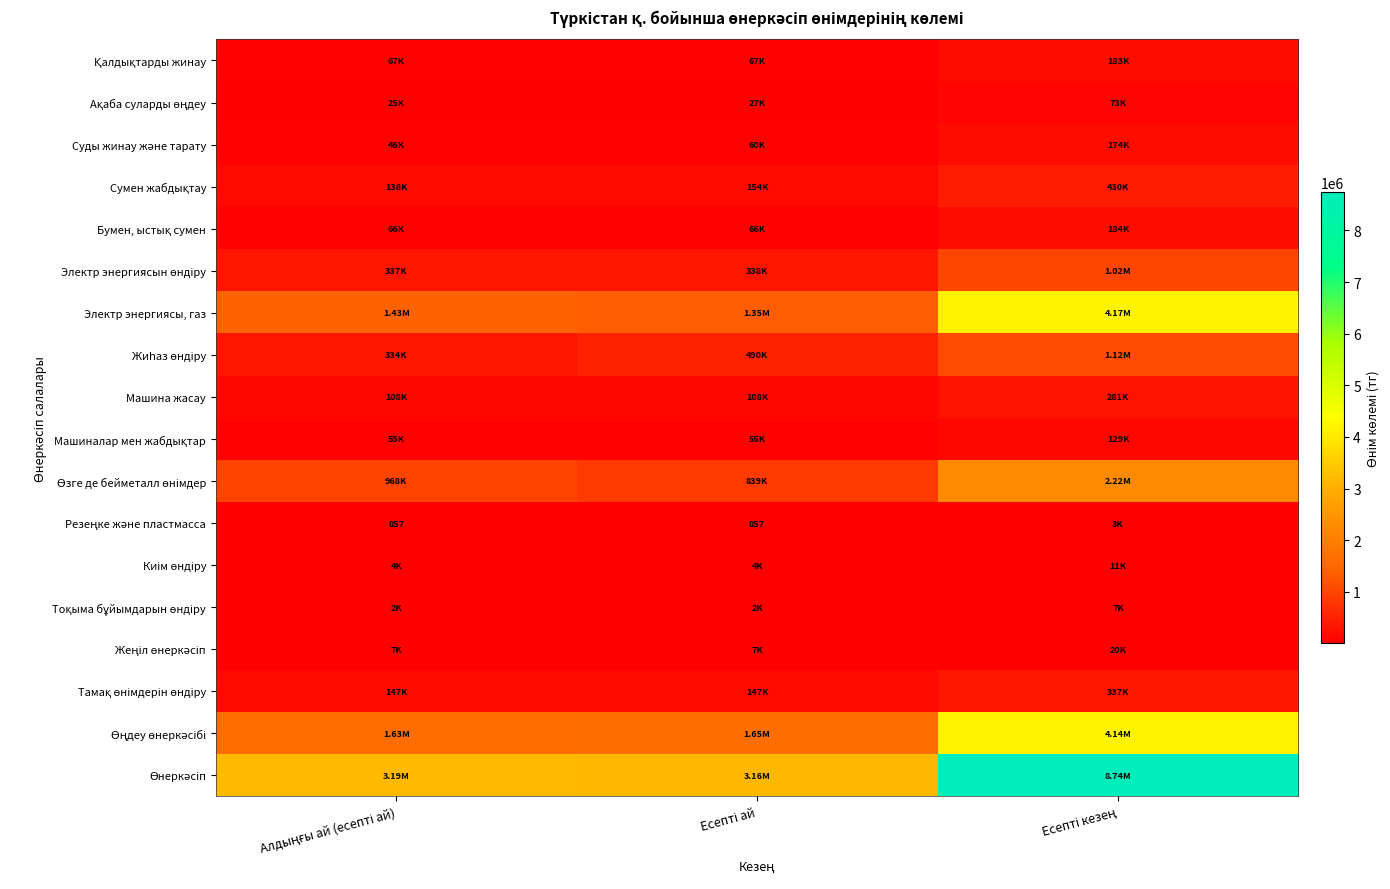

What is the smallest value displayed?

857